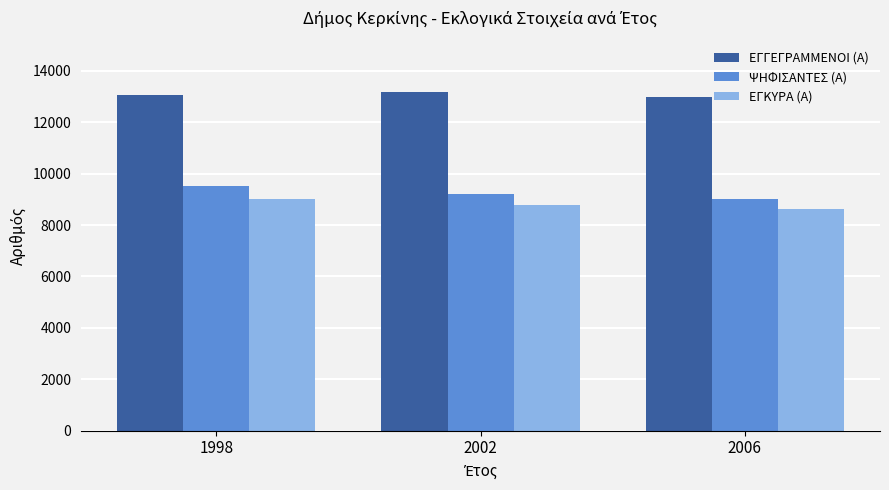

What is the total value across all series at 2002?

31173